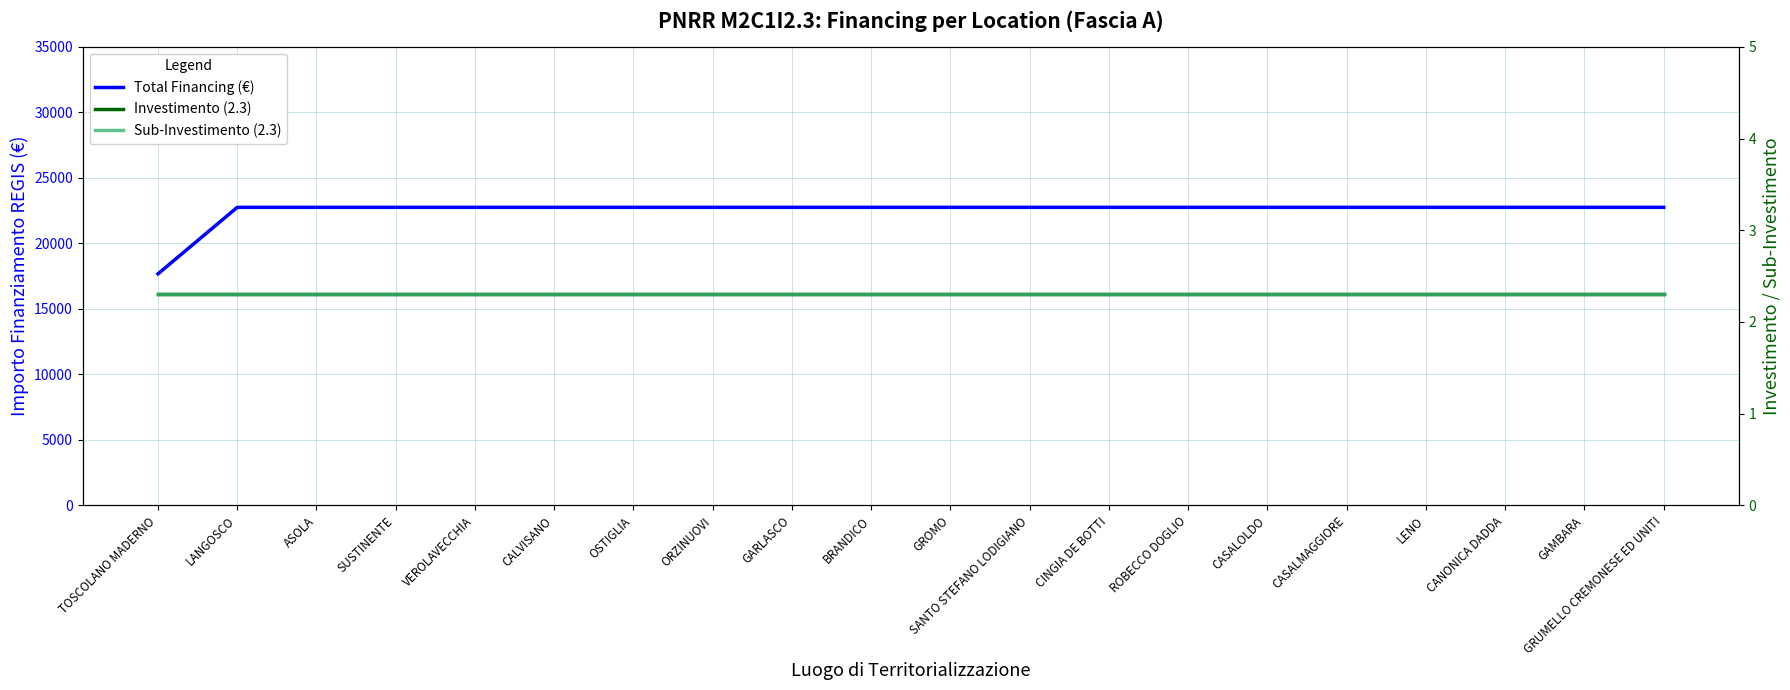

At how many categories does at least one series exceed 17169?

20